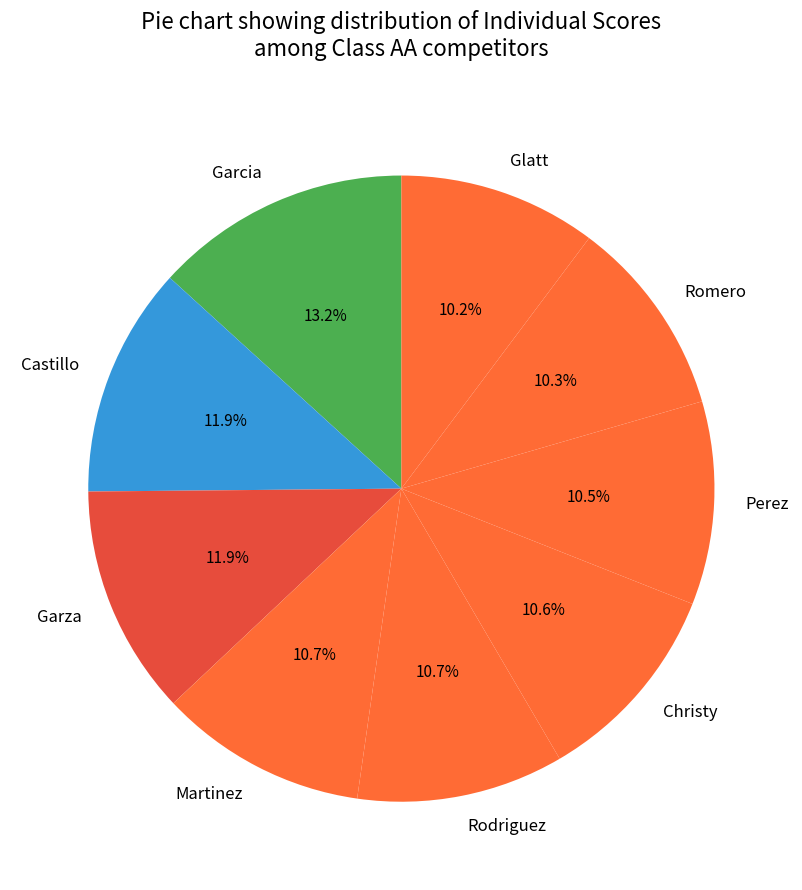

To the nearest percent, what percentage of the pie is Romero?

10%